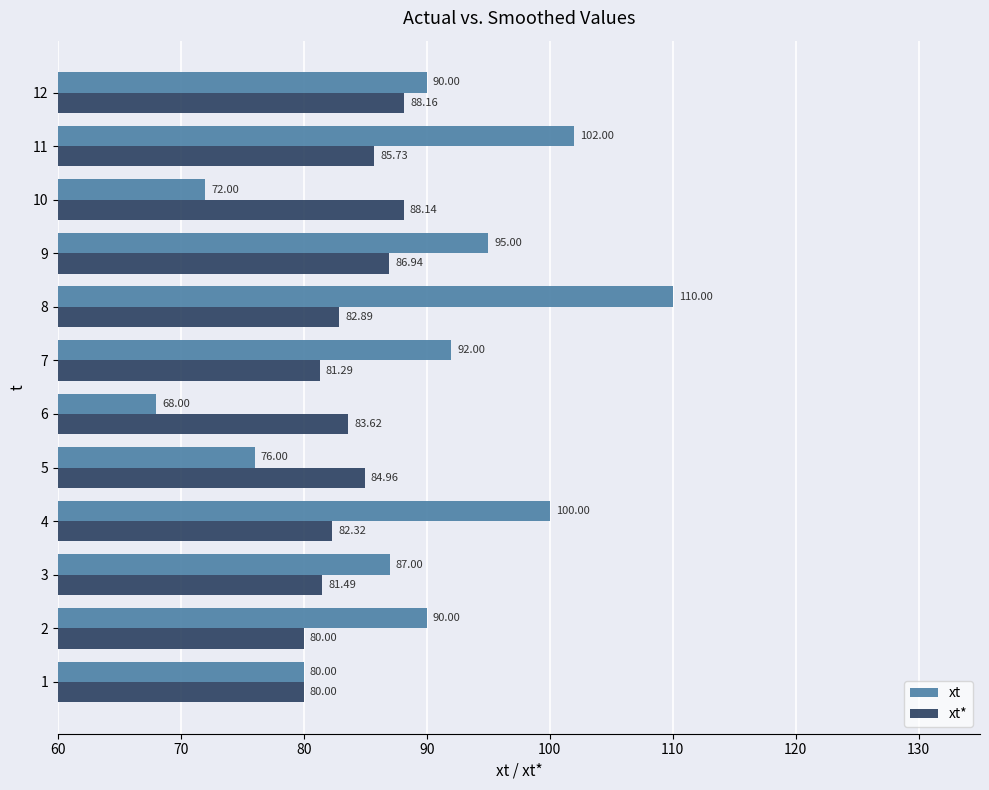

What is the sum of all xt values?

1062.0